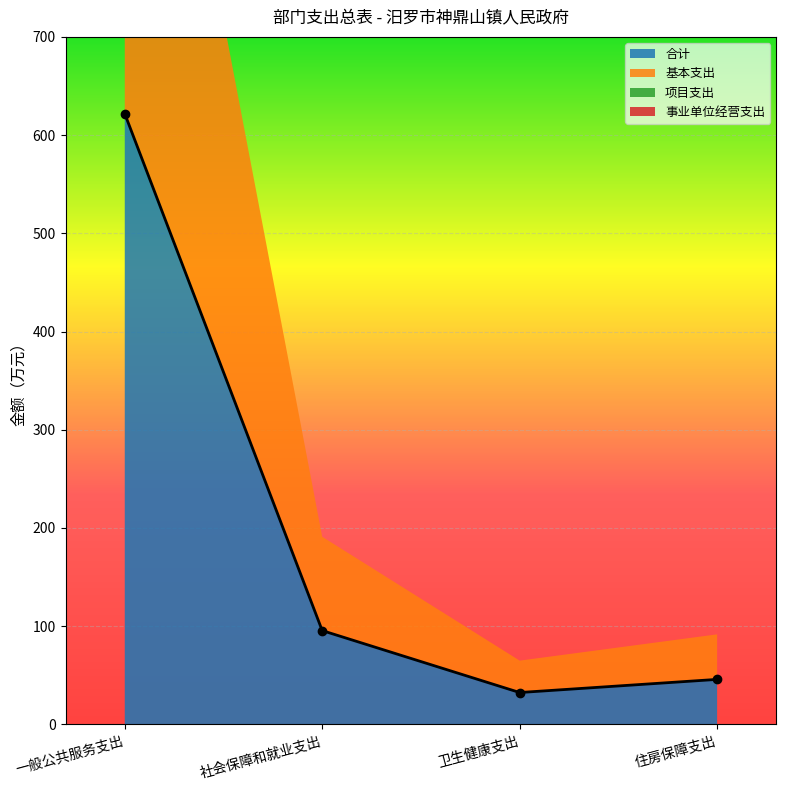

How many data points in 合计 are above 95?

2